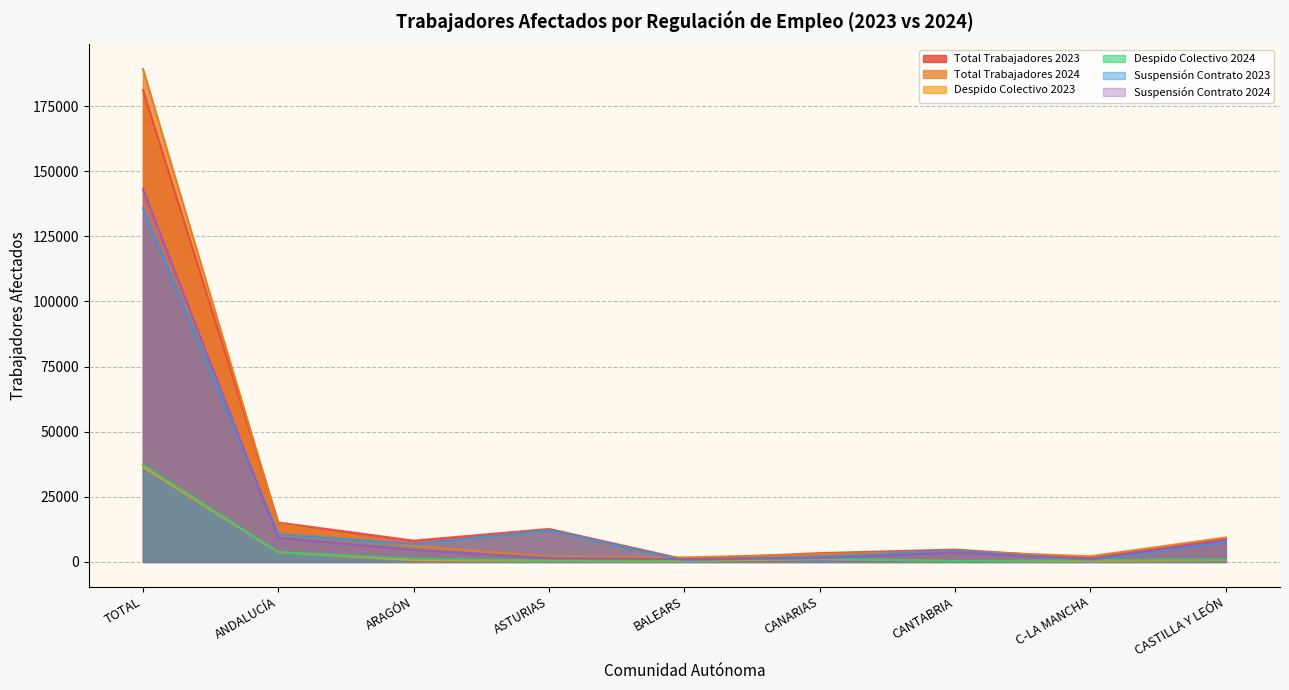

At ANDALUCÍA, list the series in order from smallest to largest.

Despido Colectivo 2023, Despido Colectivo 2024, Suspensión Contrato 2024, Suspensión Contrato 2023, Total Trabajadores 2024, Total Trabajadores 2023